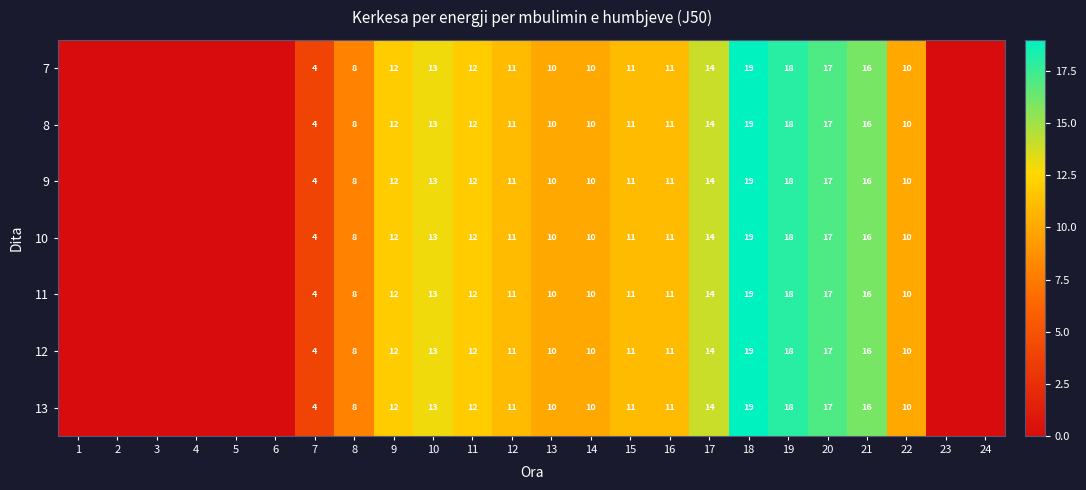

True or false: 13 has a value of 16 at 21.

True